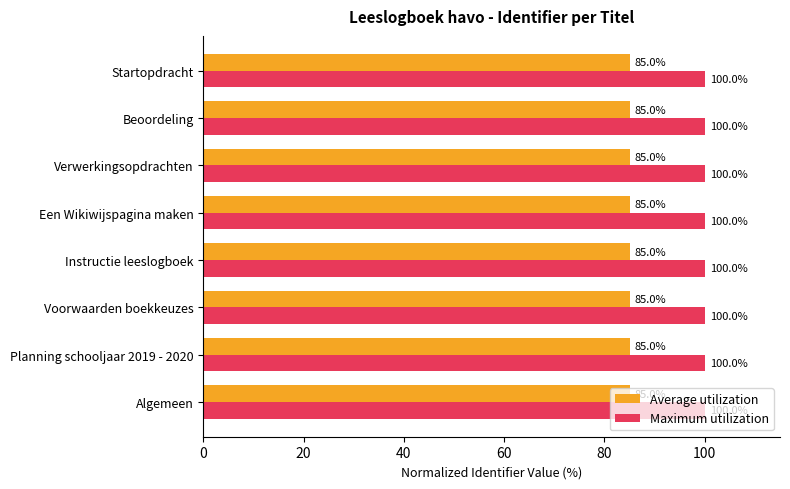

The value of Maximum utilization at Verwerkingsopdrachten is 100.0. True or false?

True